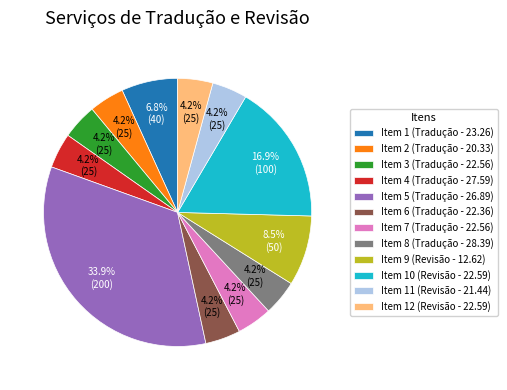

To the nearest percent, what is the difference between the largest and smallest slice percentages?

30%